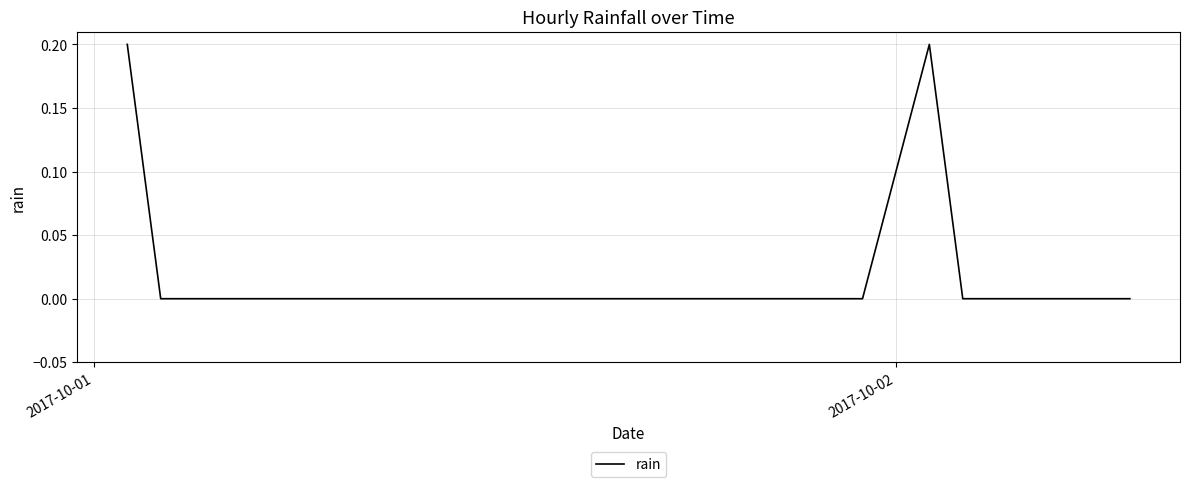

Reading left to right, transcribe all the data shown in this chart.

0.2	0.0	0.0	0.0	0.0	0.0	0.0	0.0	0.0	0.0	0.0	0.0	0.0	0.0	0.0	0.0	0.0	0.0	0.0	0.0	0.0	0.0	0.0	0.2	0.0	0.0	0.0	0.0	0.0	0.0